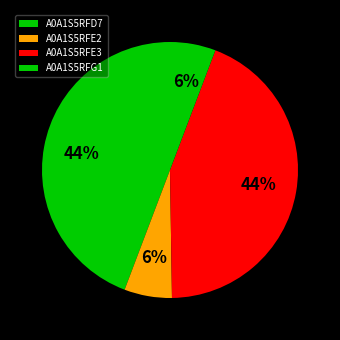

To the nearest percent, what percentage of the pie is A0A1S5RFD7?

44%